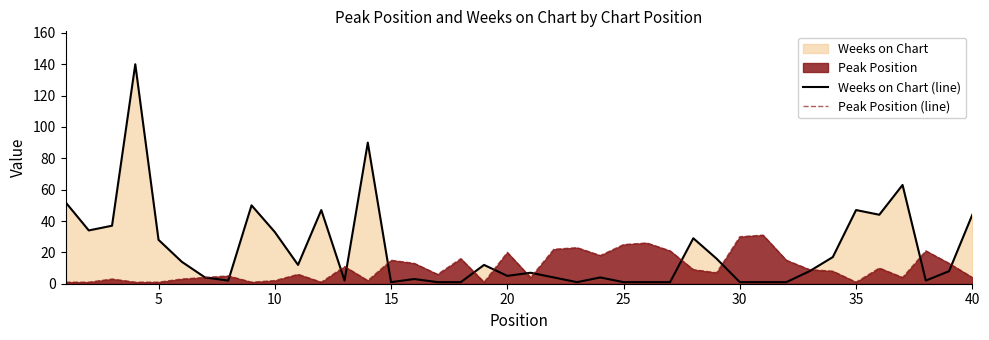

Which series has the largest total across all categories?

Weeks on Chart (line)